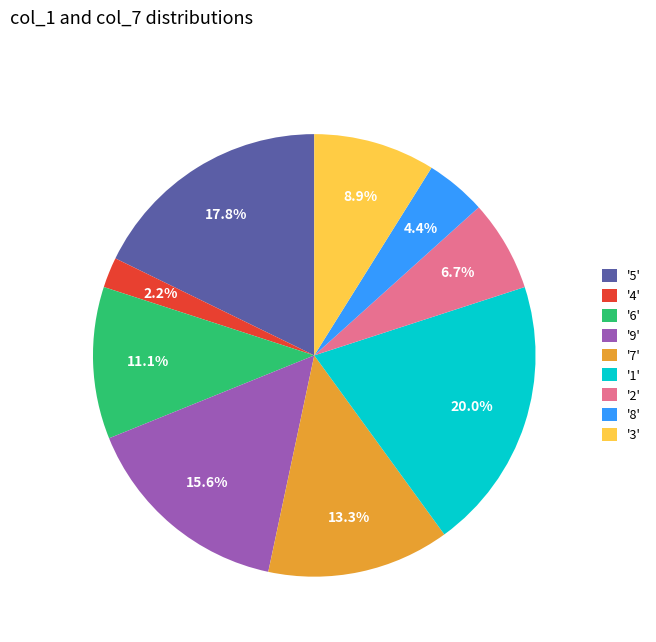

What is the total percentage of '3' and '5'?

26.7%